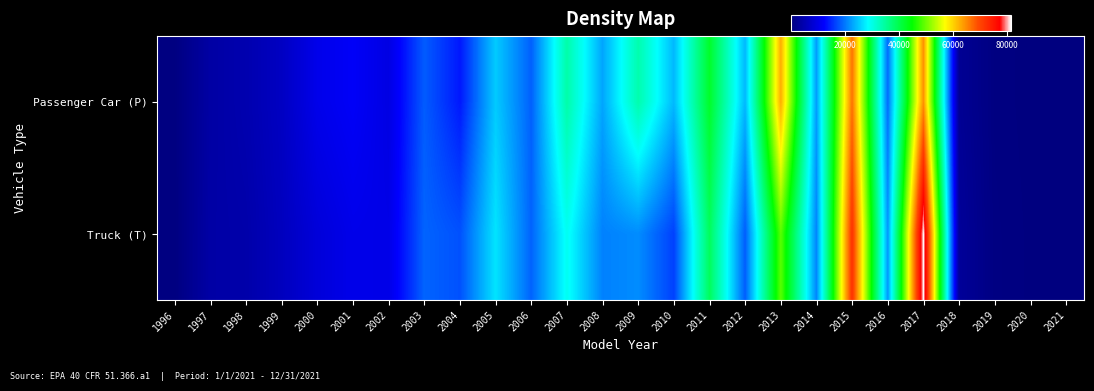

At how many categories does at least one series exceed 71572?

2